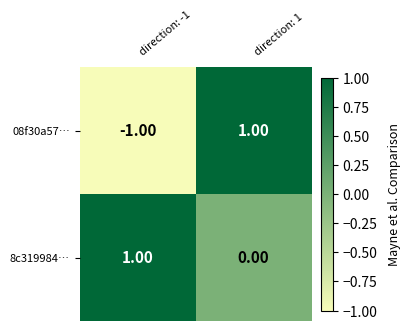

Is the value of 8c319984… at direction: 1 greater than the value of 08f30a57… at direction: -1?

Yes